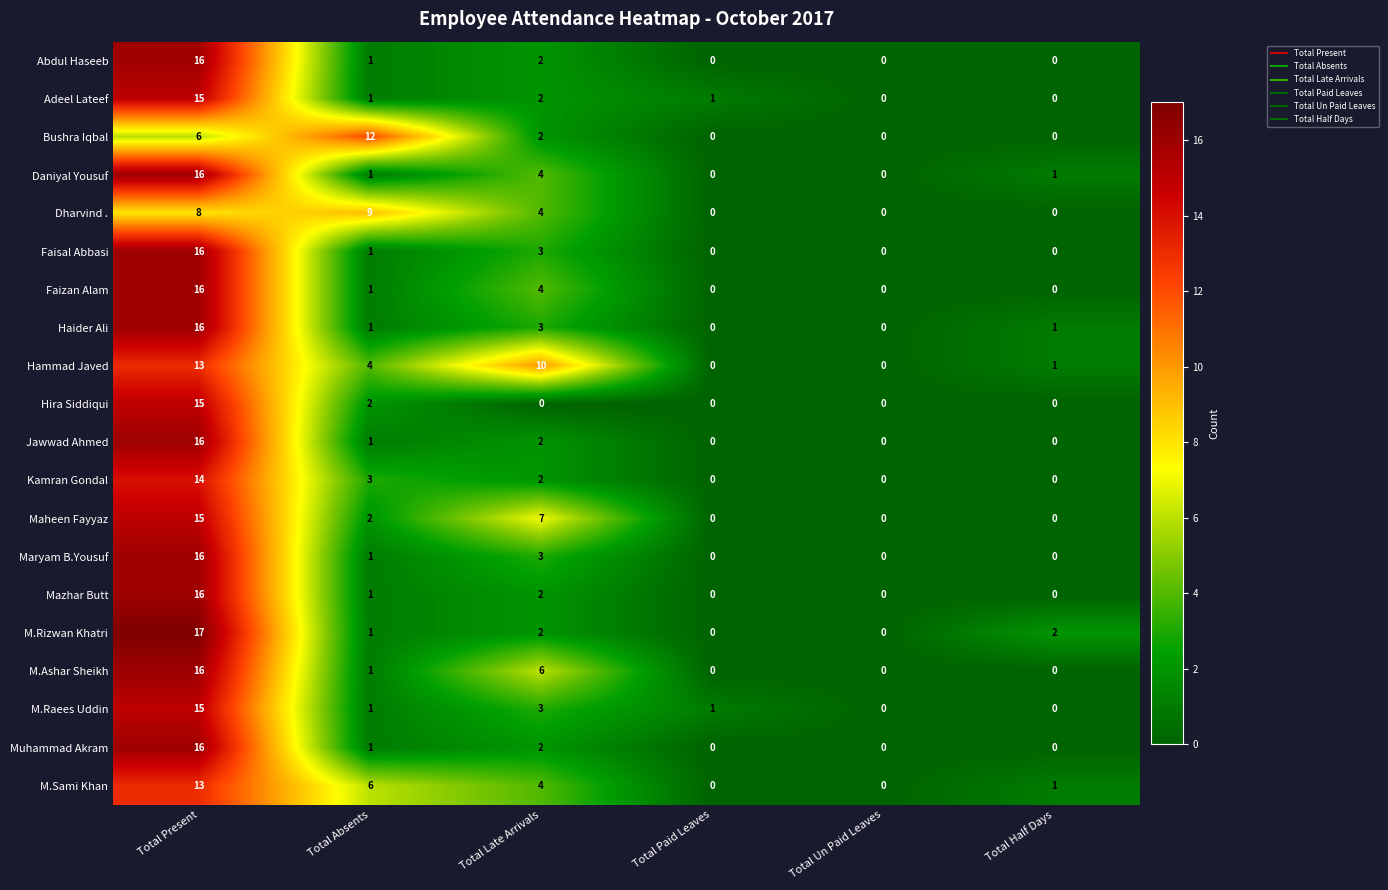

What is the maximum value shown in the chart?

17